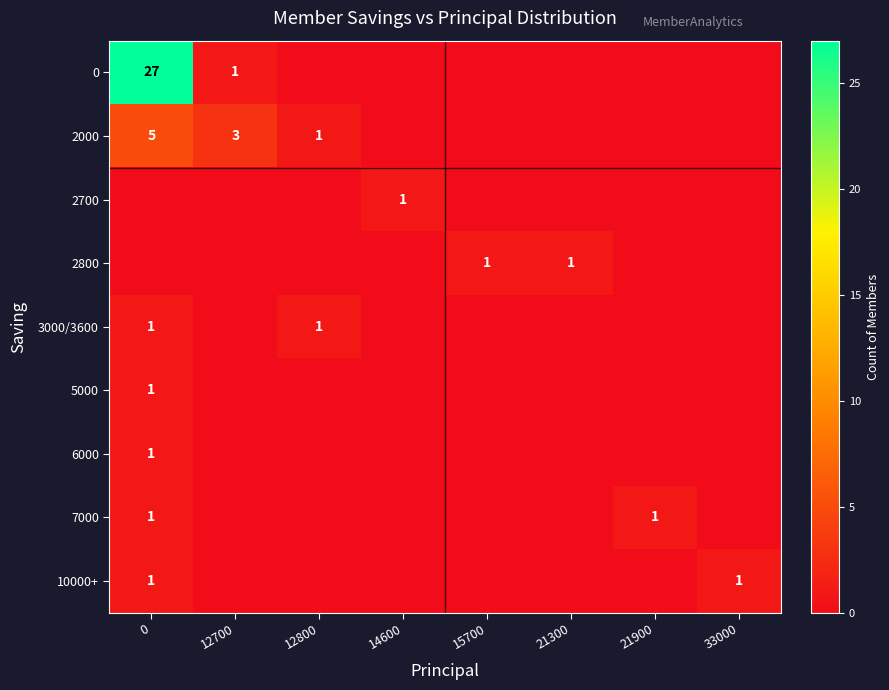

The 2000 series shows 1 at 12800. True or false?

True